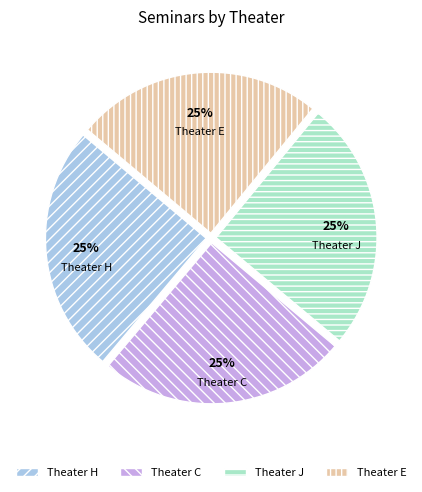

Is there any slice that represents more than half of the pie?

No